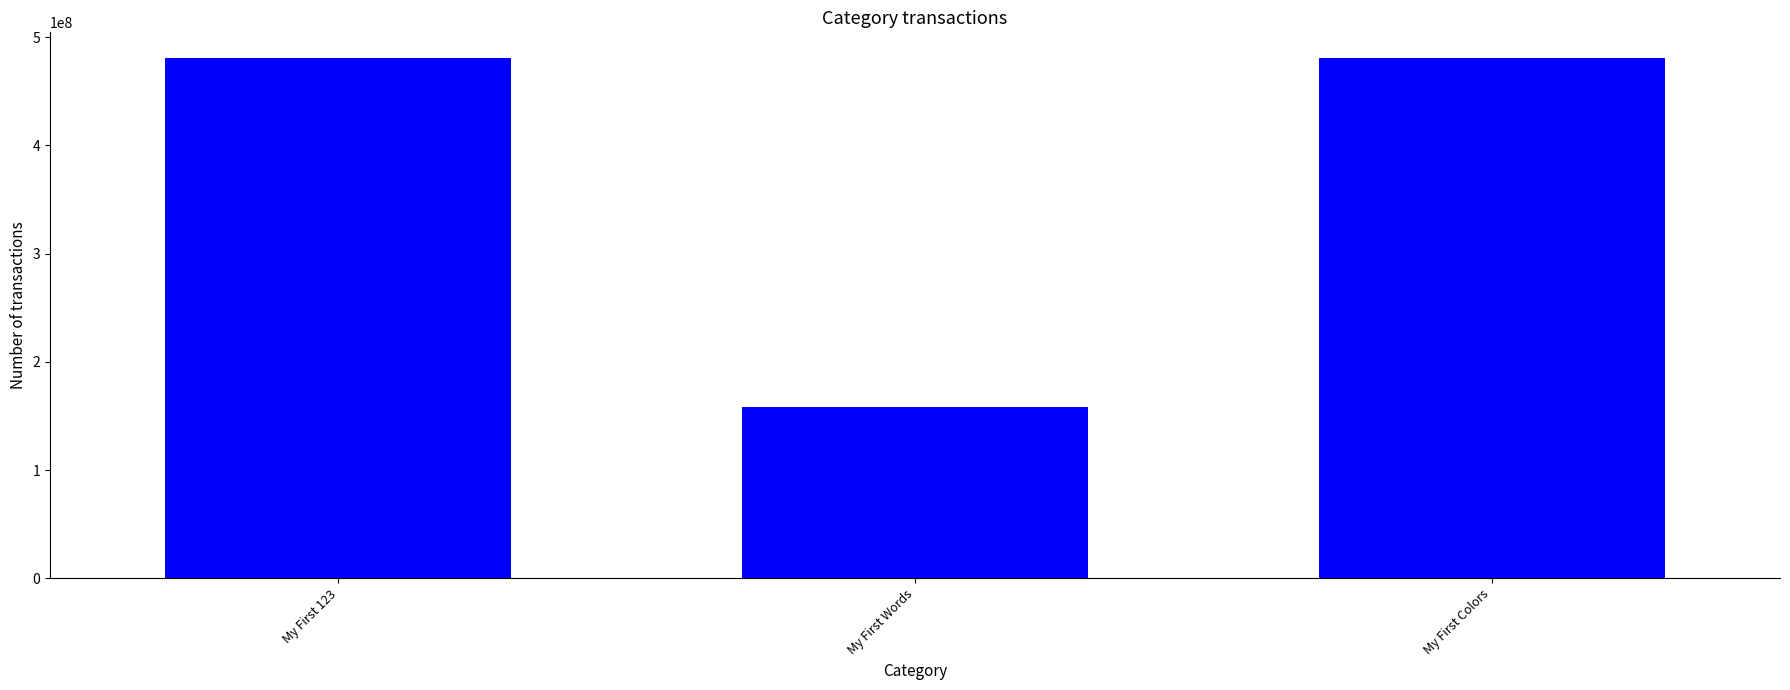

What is the change in value from My First 123 to My First Words?

-321996440